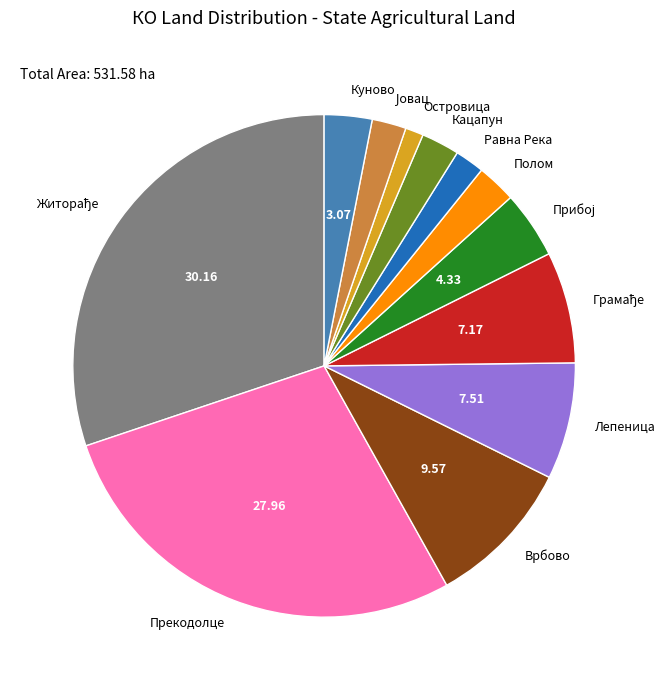

Do Равна Река and Лепеница together represent more than half of the pie?

No